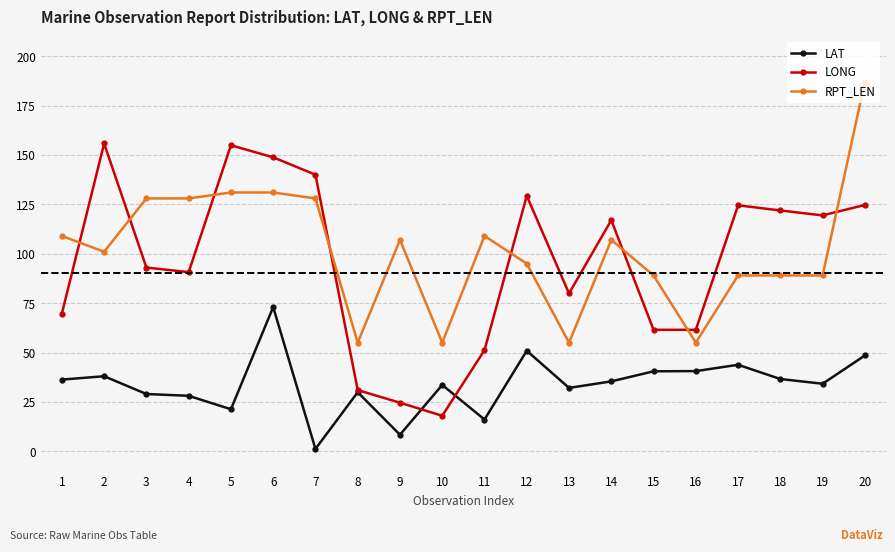

What is the difference between the highest and lowest values at 13?

47.8